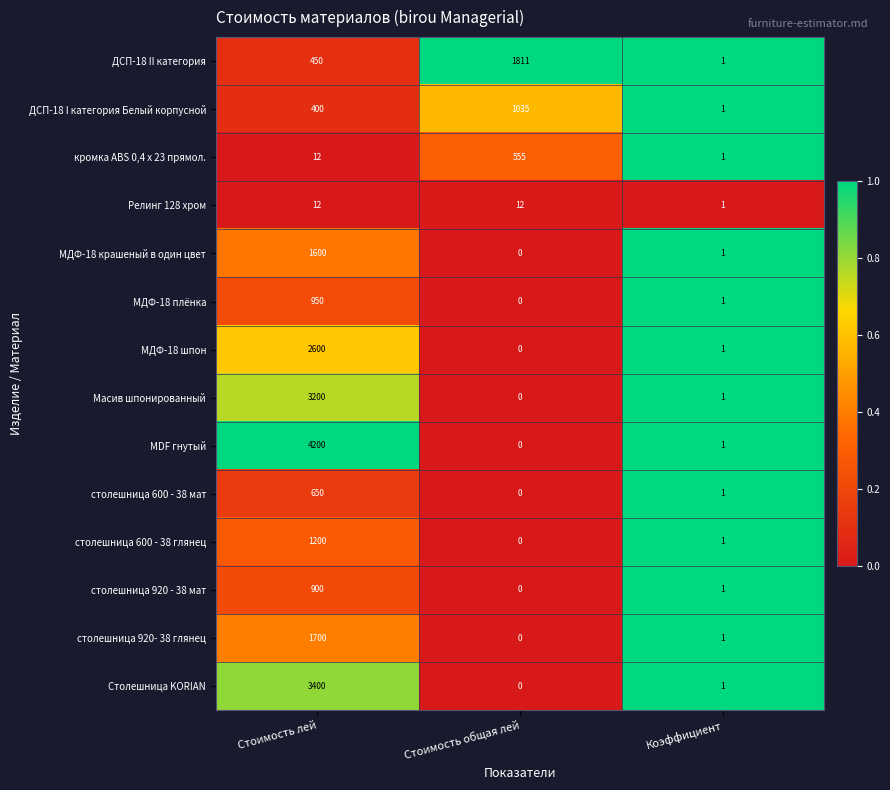

What is the spread (max minus min) of values at Стоимость лей?

4188